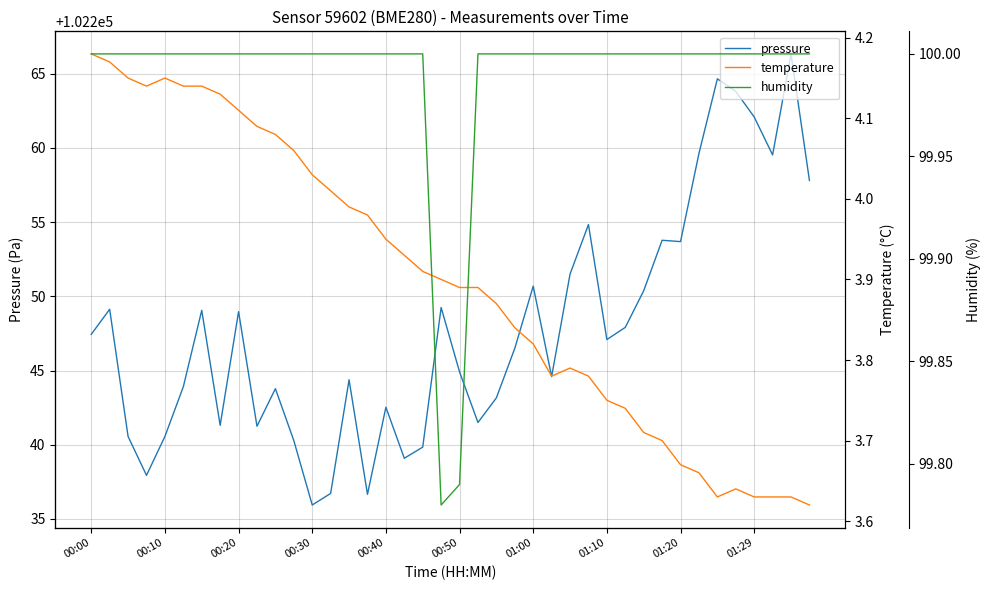

How many interior local peaks does the pressure series have?

12